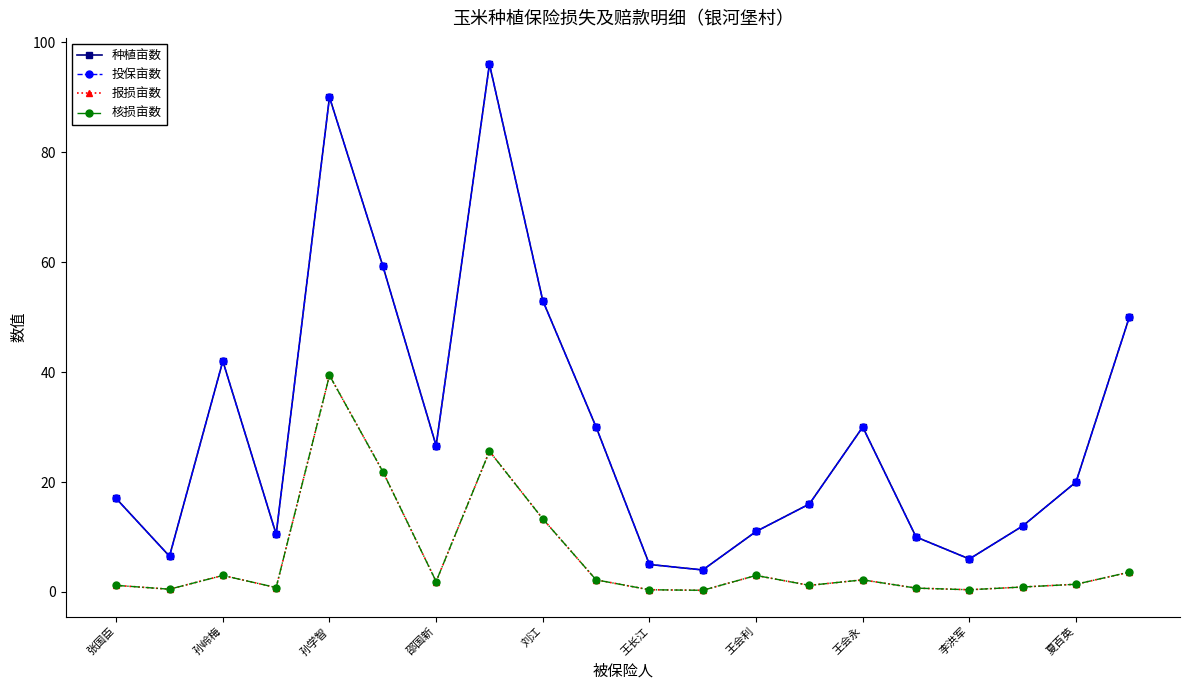

Is this an area chart (filled region under the line)?

No